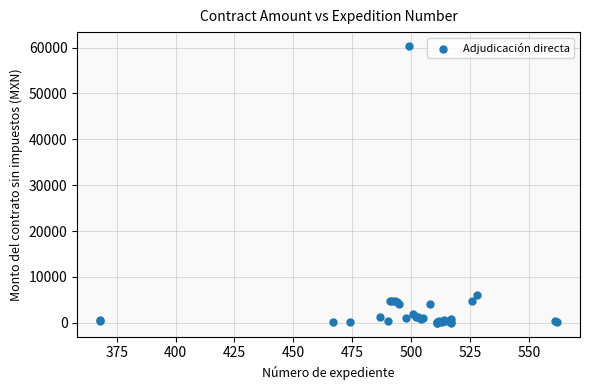

What Y value in the scatter plot is closest to 30181?

6000.0